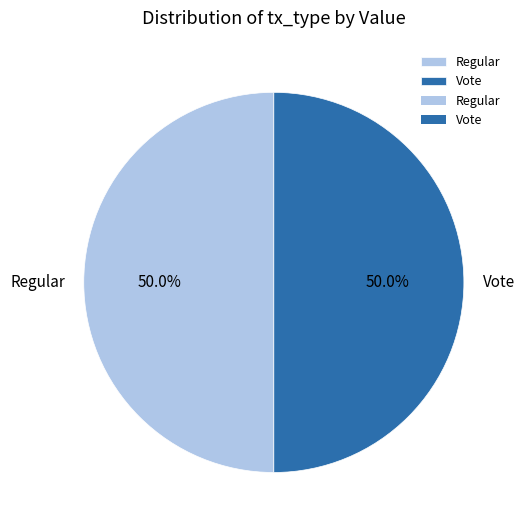

How many slices are in this pie chart?

2